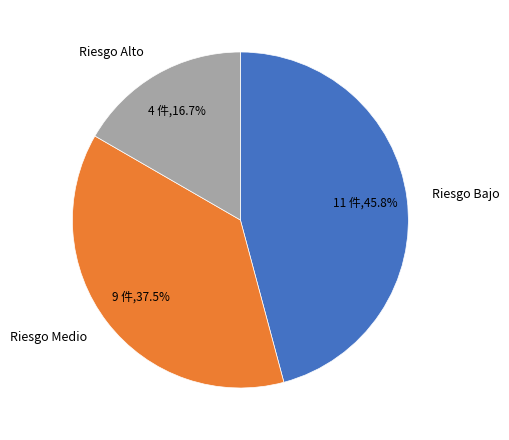

Which slice is the smallest?

Riesgo Alto